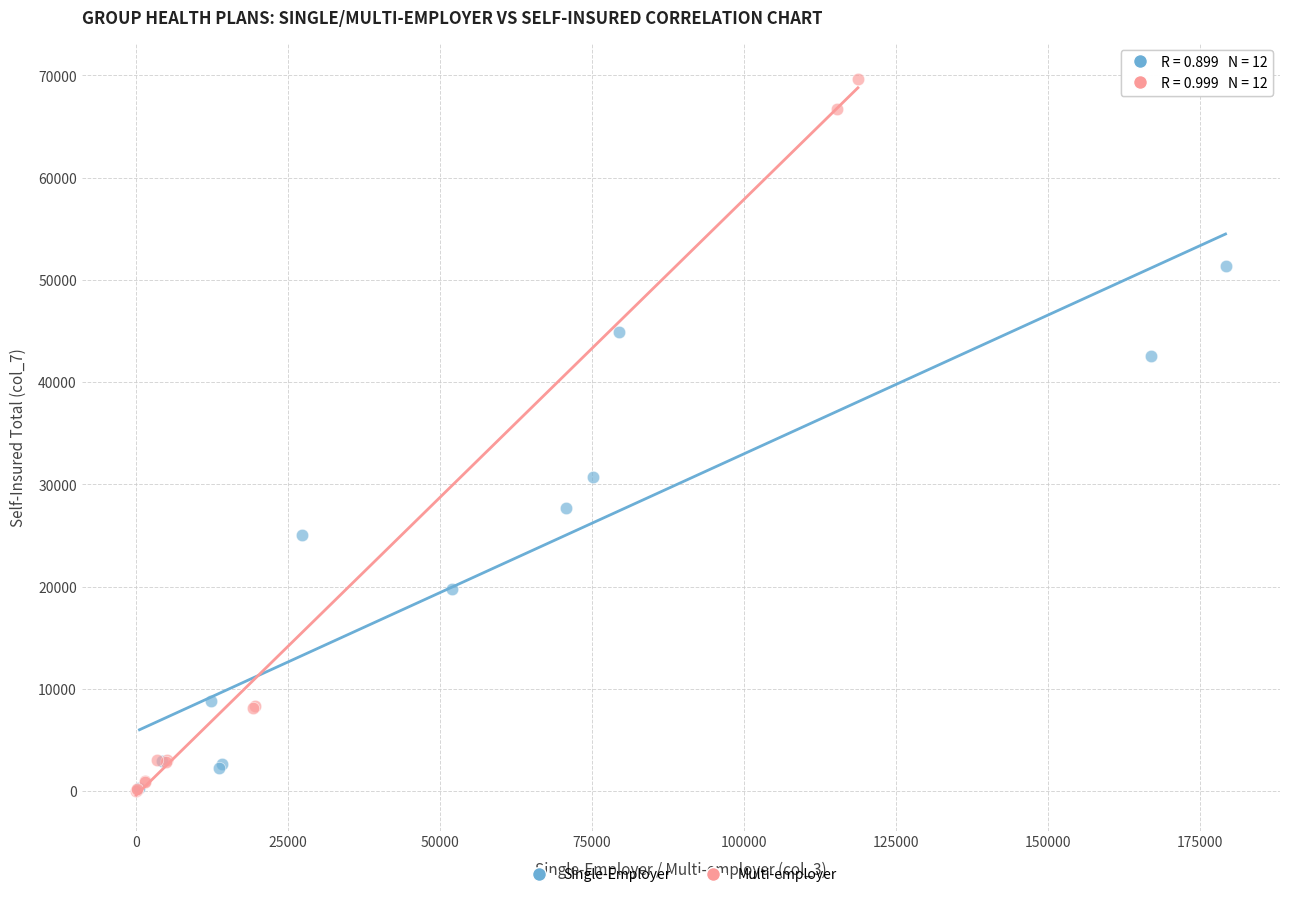

Which series contains the highest Y value?

Multi-employer